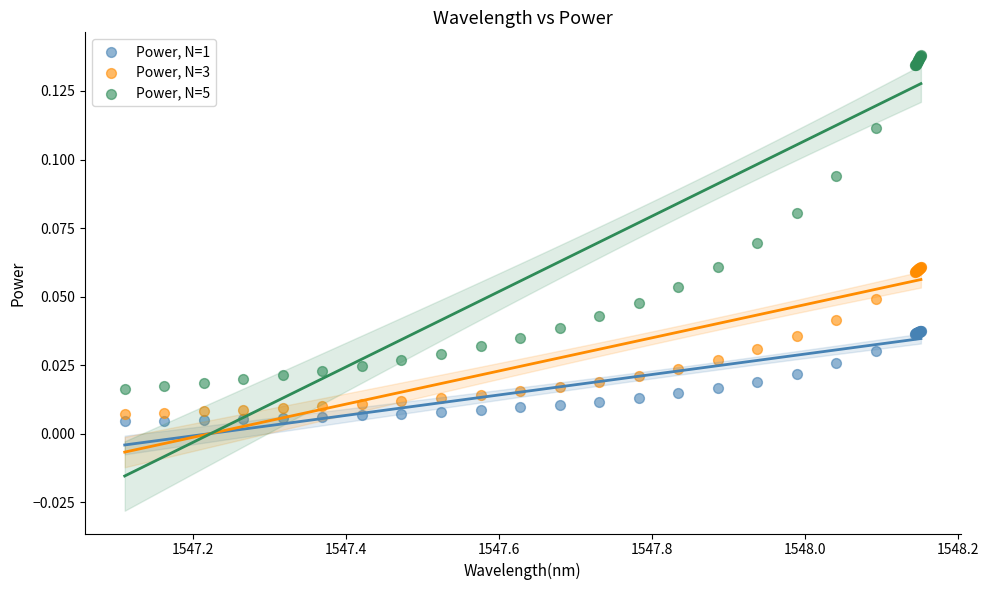

What is the X range (max minus min) for the scatter plot?

1.0